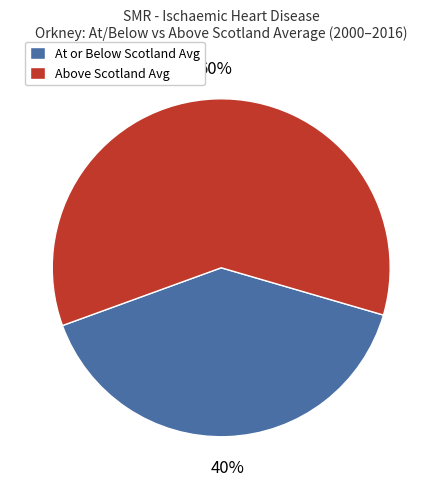

Which category has the biggest portion of the pie?

Above Scotland Avg